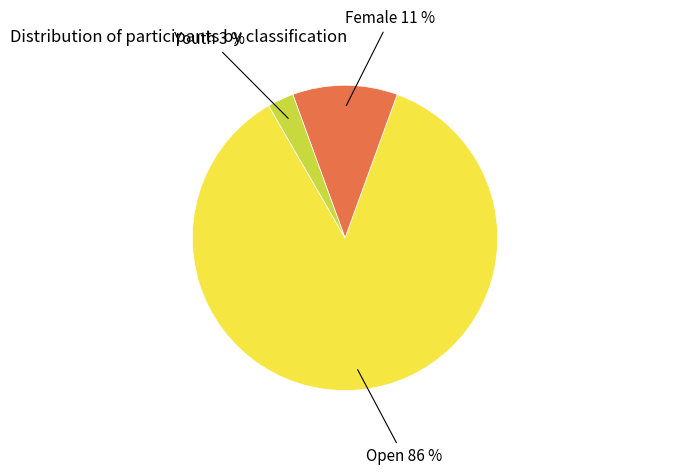

To the nearest percent, what is the average slice percentage?

33%